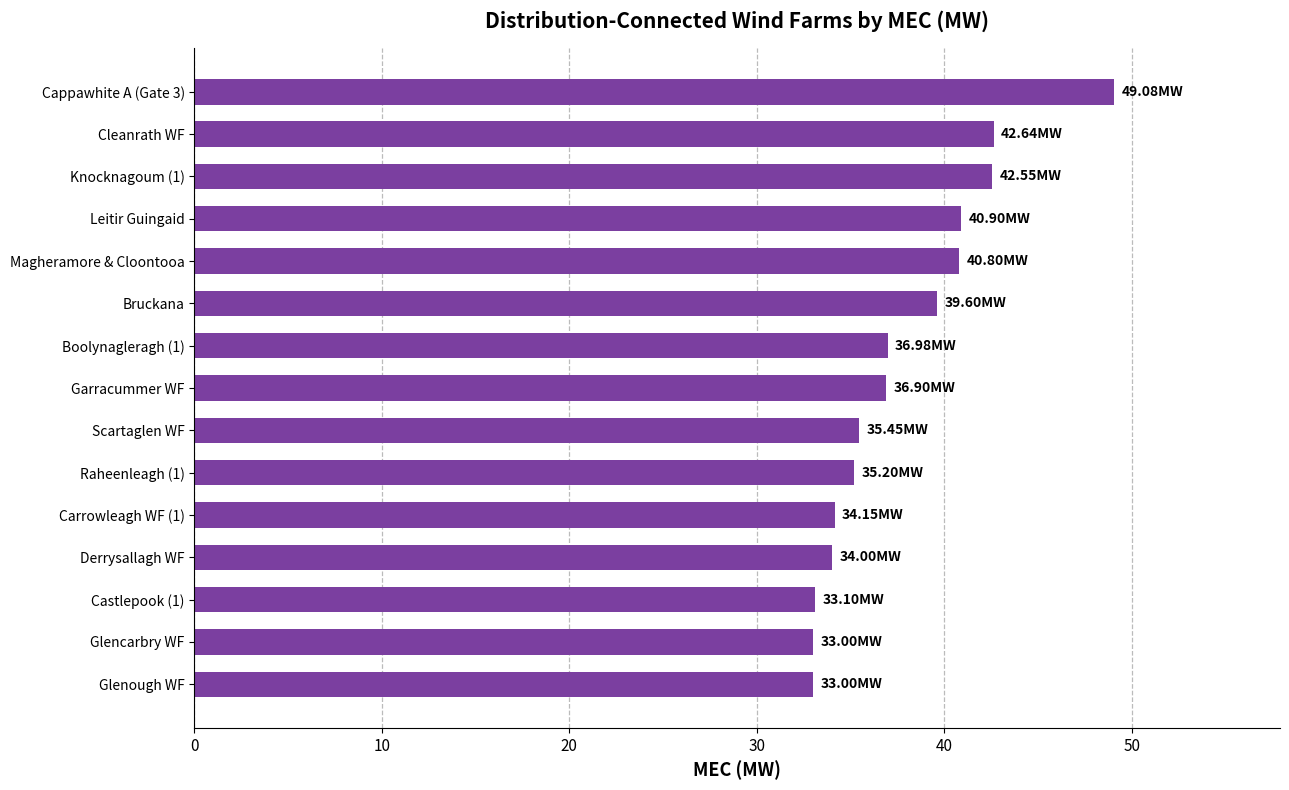

Which has a higher value, Leitir Guingaid or Glenough WF?

Leitir Guingaid